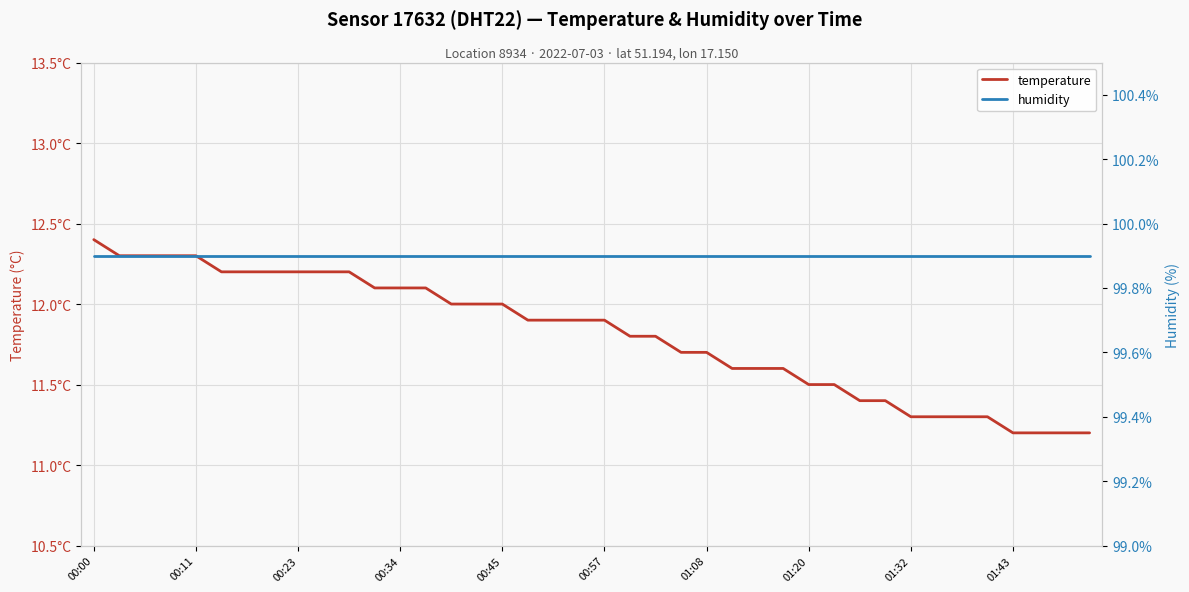

Which category has the lowest value in the temperature series?

01:43